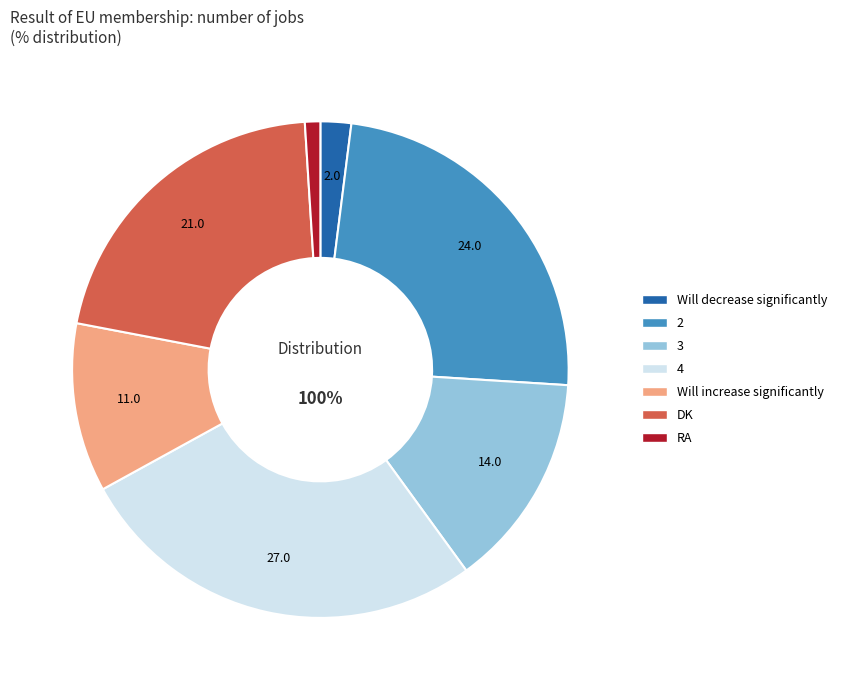

Count the number of slices in the pie.

7